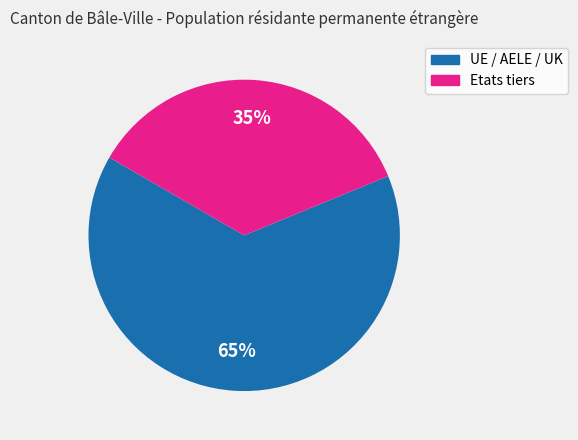

To the nearest percent, what portion does UE / AELE / UK represent?

65%